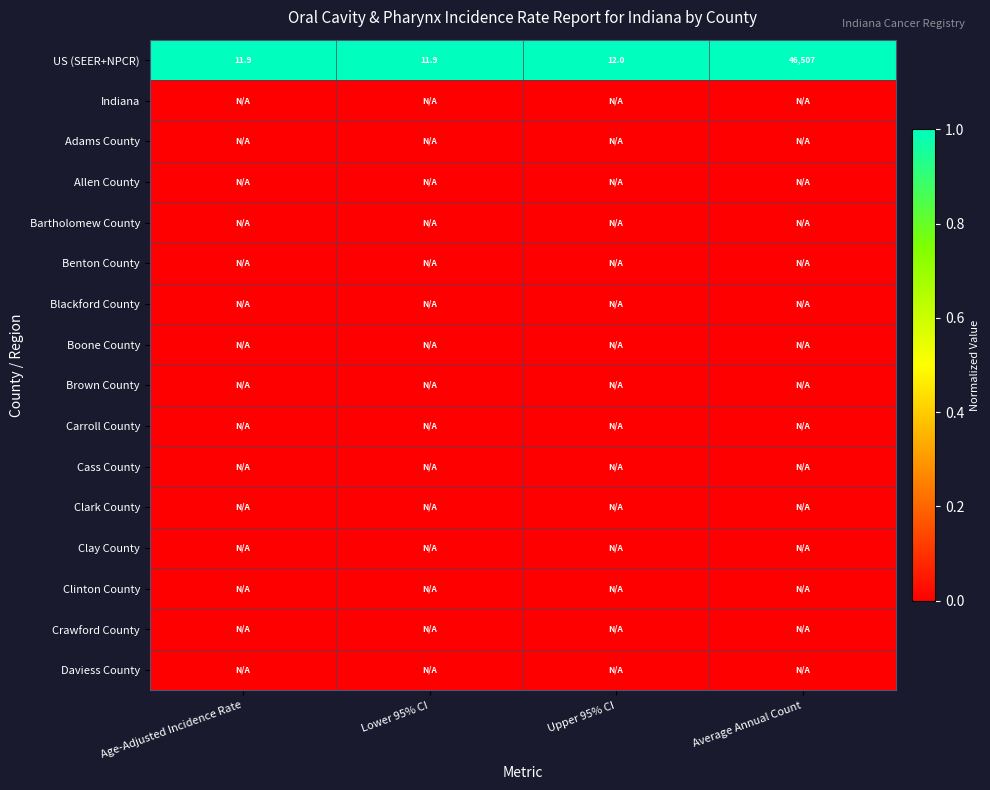

At which label is US (SEER+NPCR) closest to 23259?

Upper 95% CI